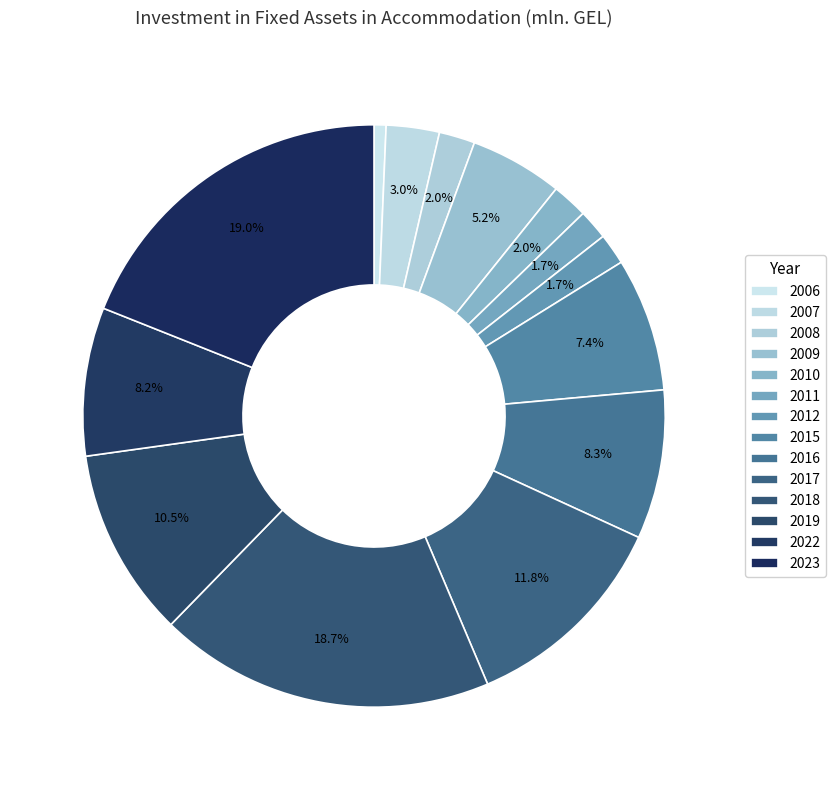

What percentage is the 2012 slice, to the nearest percent?

2%